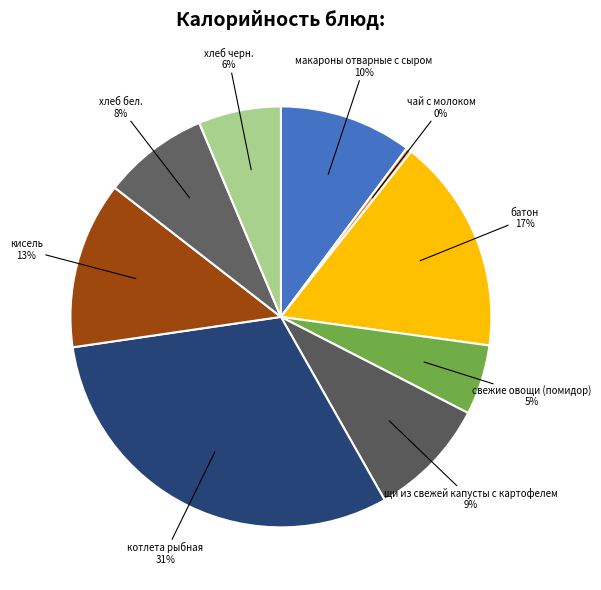

Count the number of slices in the pie.

9